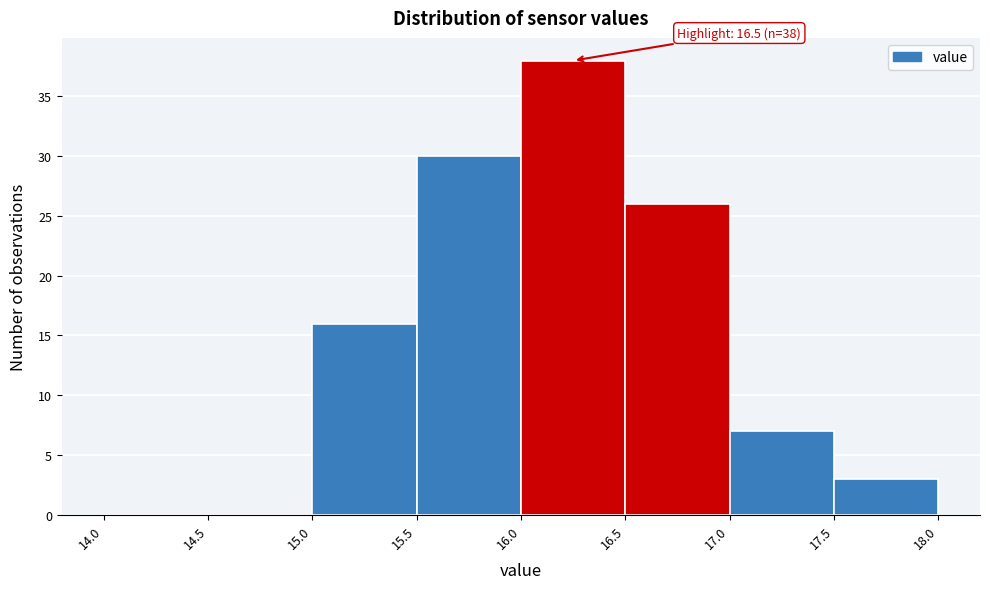

Over which range of the x-axis is the bar tallest?

16.0 to 16.5